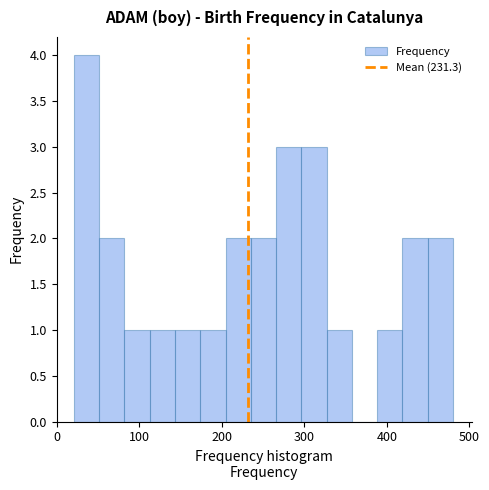

Around what value on the x-axis is the tallest bar? Give the approximate position of its centre, as read against the axis.

40